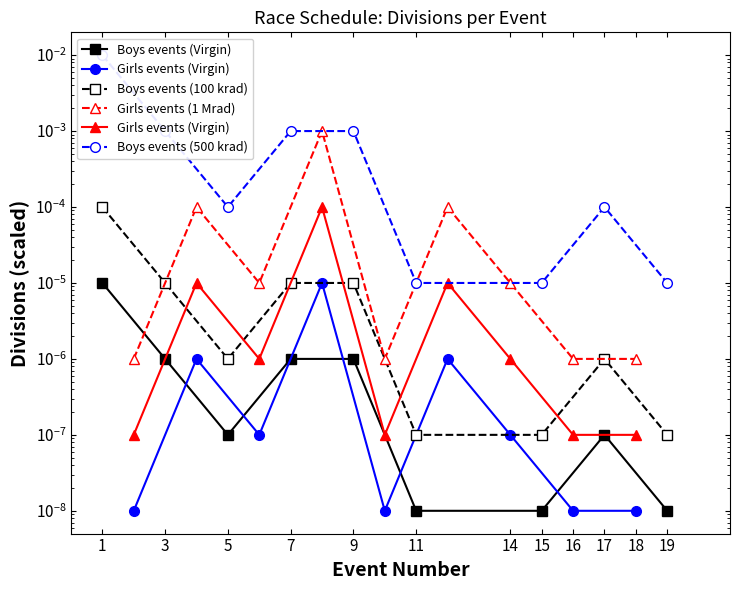

True or false: Boys events (Virgin) and Boys events (500 krad) intersect in this chart.

False